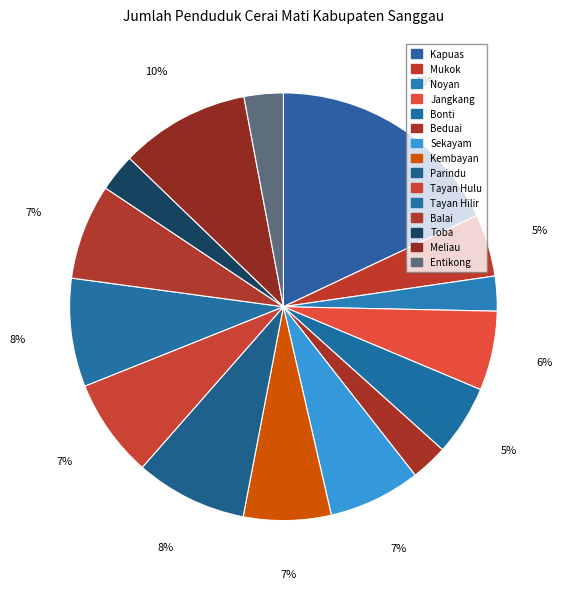

What percentage is the Sekayam slice, to the nearest percent?

7%